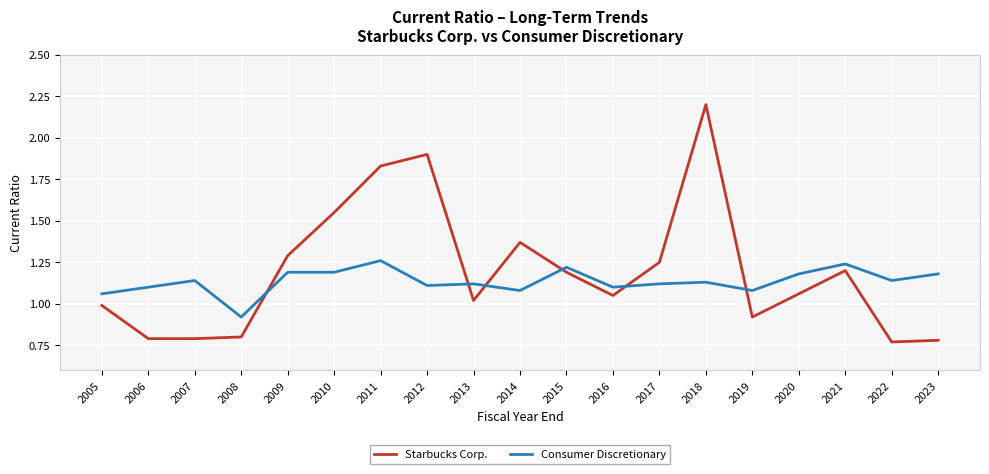

Where does the Starbucks Corp. series first go above 1?

2009